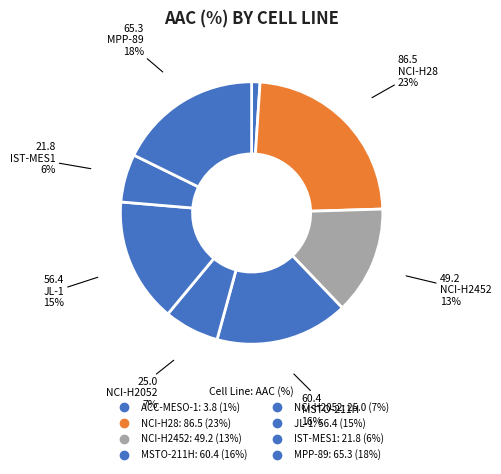

What percentage is the JL-1 slice, to the nearest percent?

15%